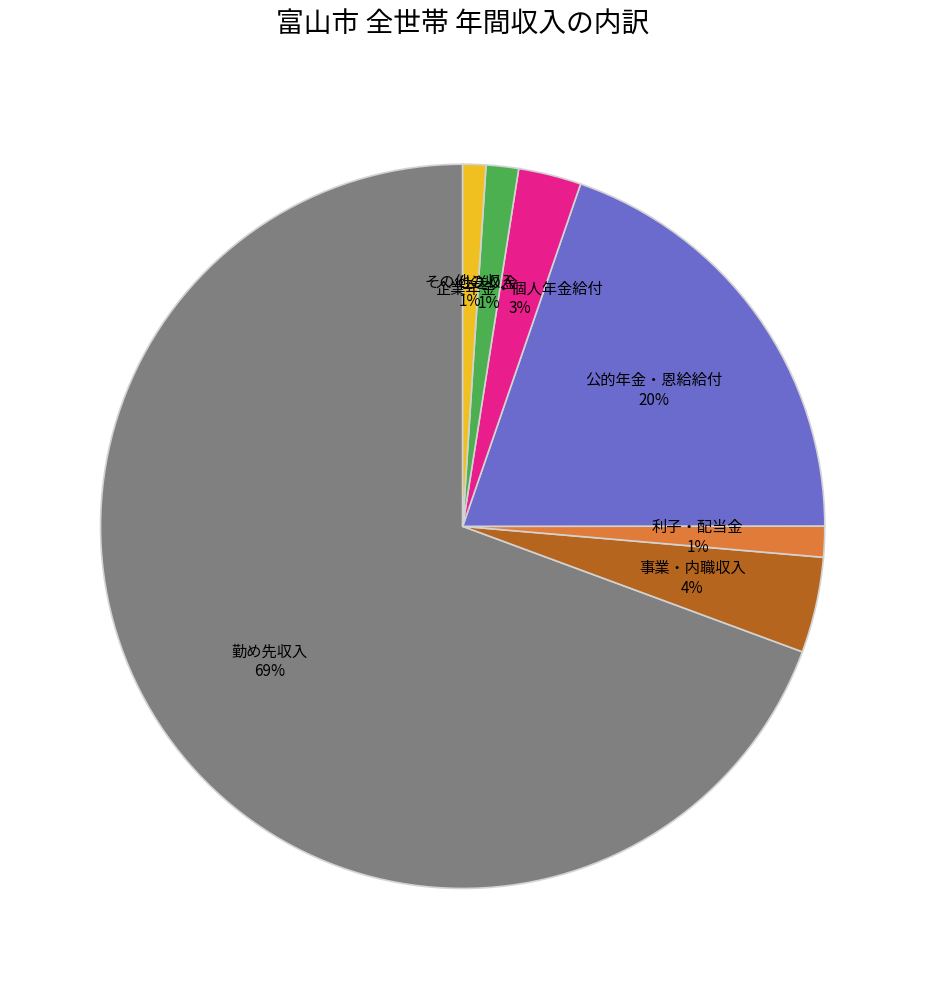

Is there a majority slice in this chart?

Yes